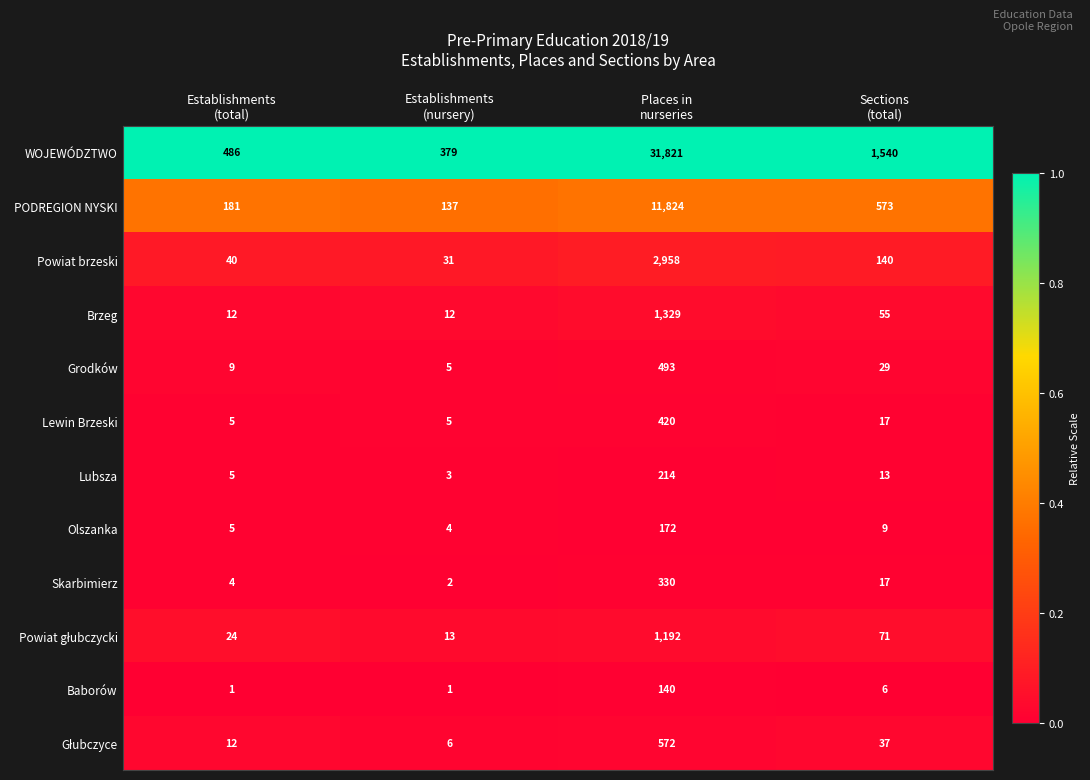

What is the total value across all series at Places in
nurseries?

51465